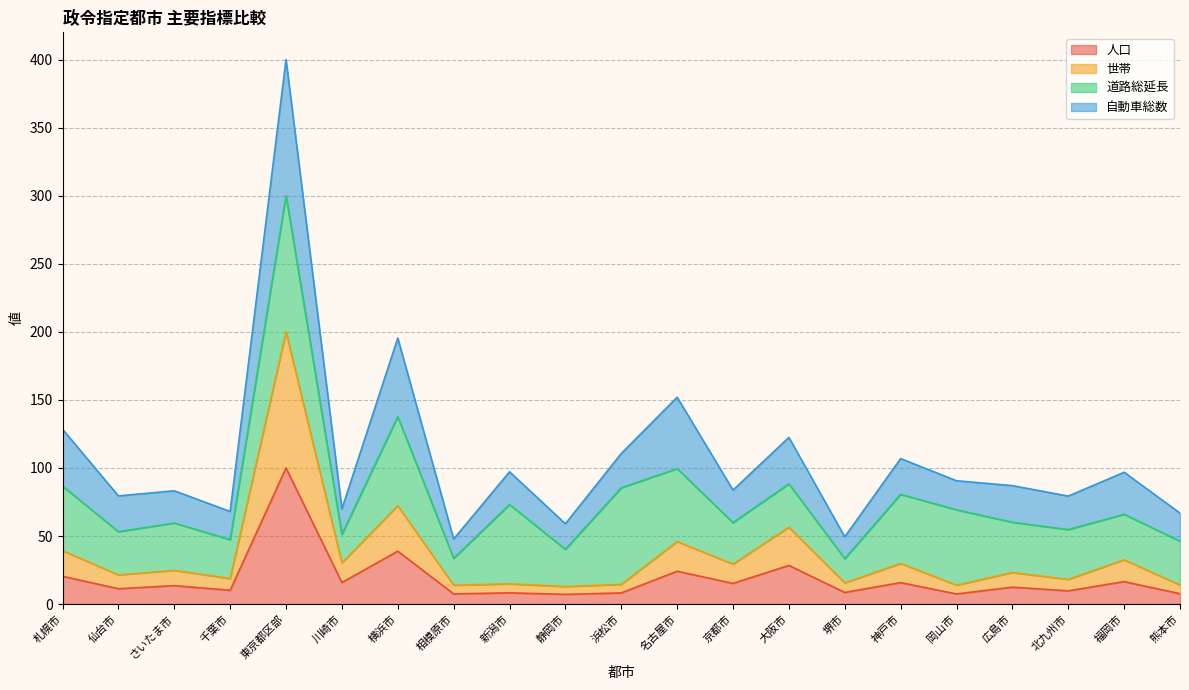

At which category does 世帯 reach its first local peak?

さいたま市